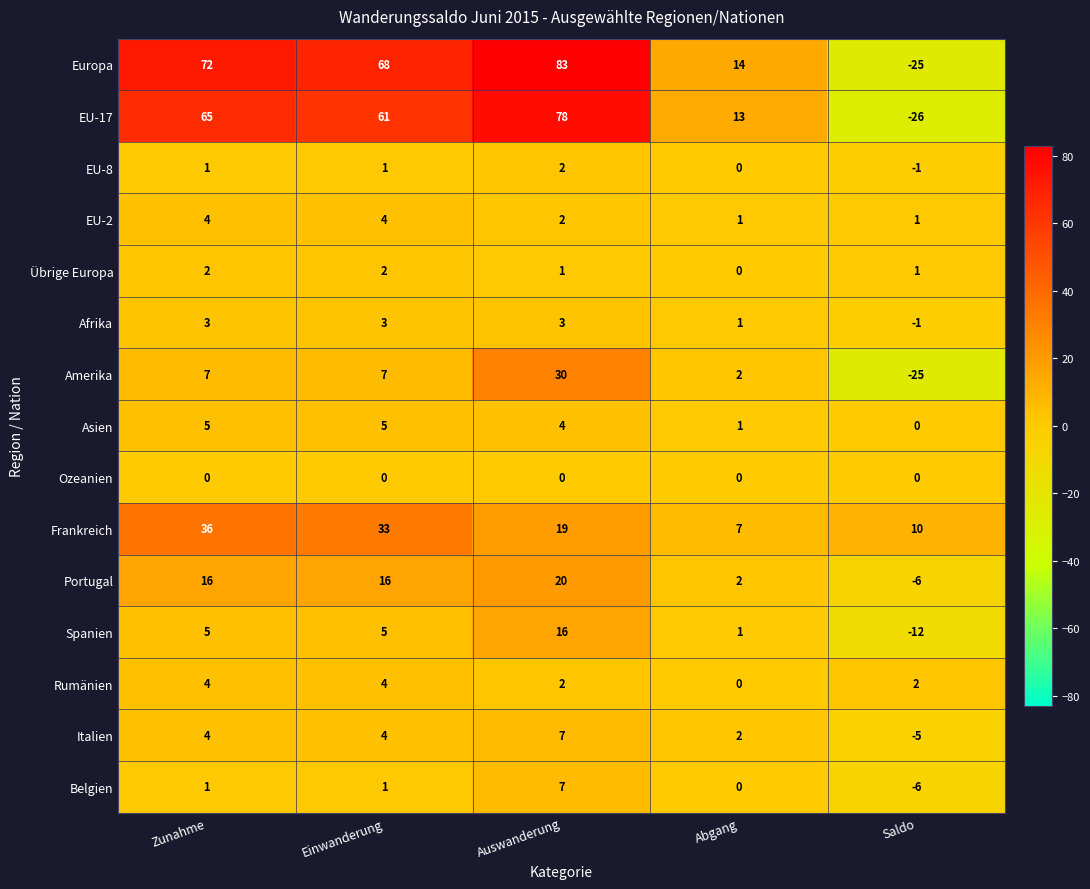

What is the greatest value displayed?

83